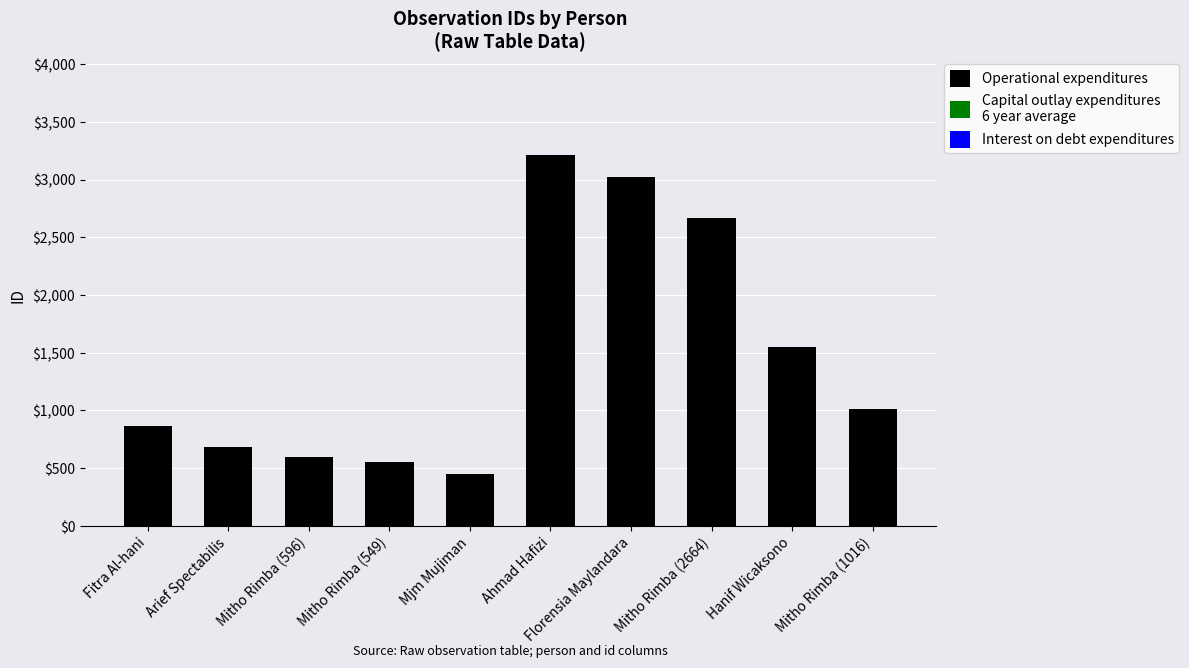

Count the number of categories in the chart.

10